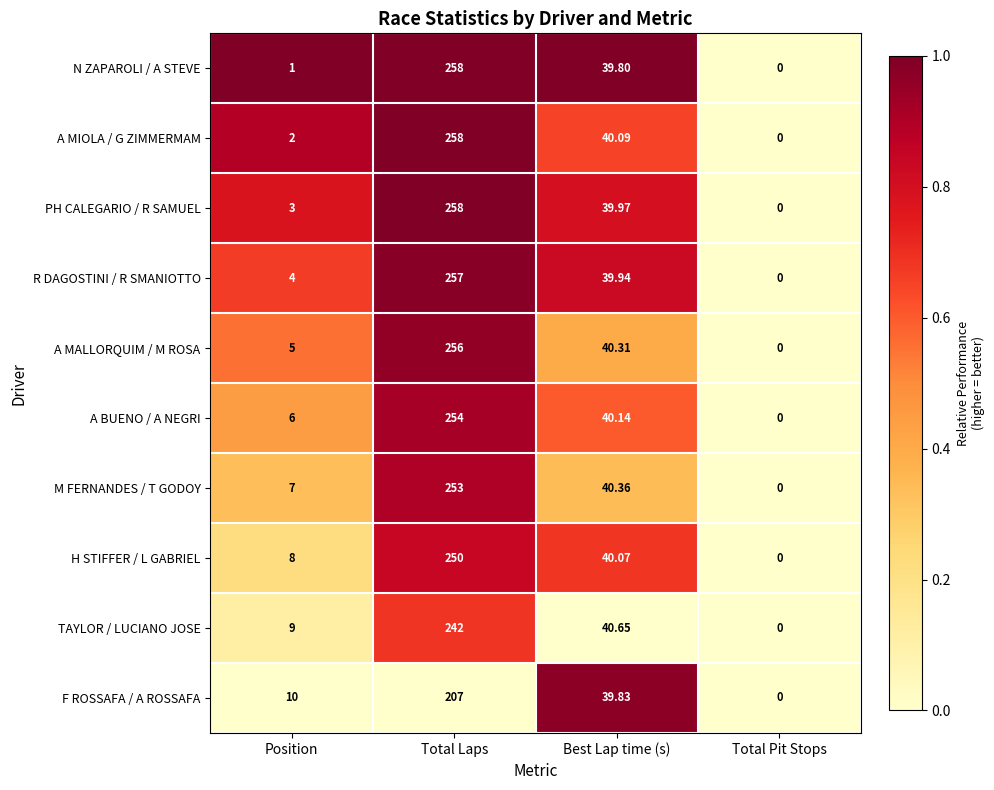

Is the value of A BUENO / A NEGRI at Total Pit Stops greater than the value of N ZAPAROLI / A STEVE at Best Lap time (s)?

No